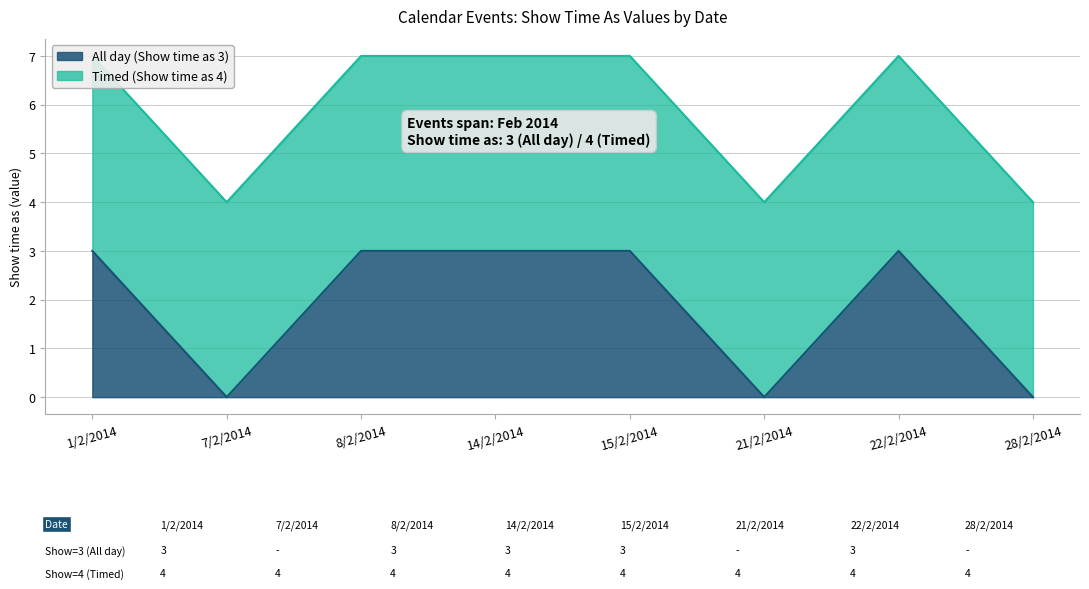

What is the sum of the values at 7/2/2014 and 8/2/2014?

3